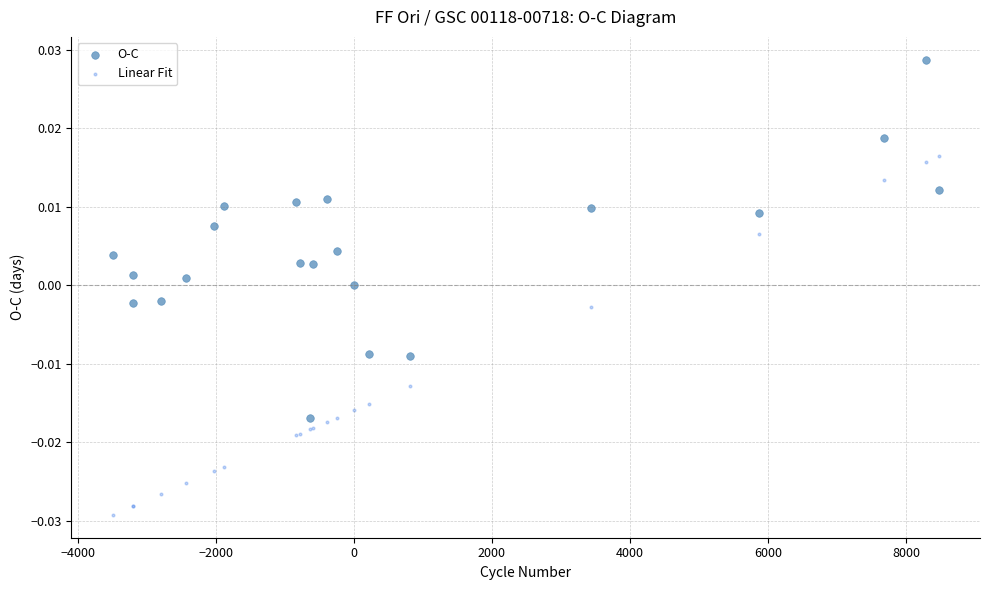

Which series contains the lowest Y value?

Linear Fit